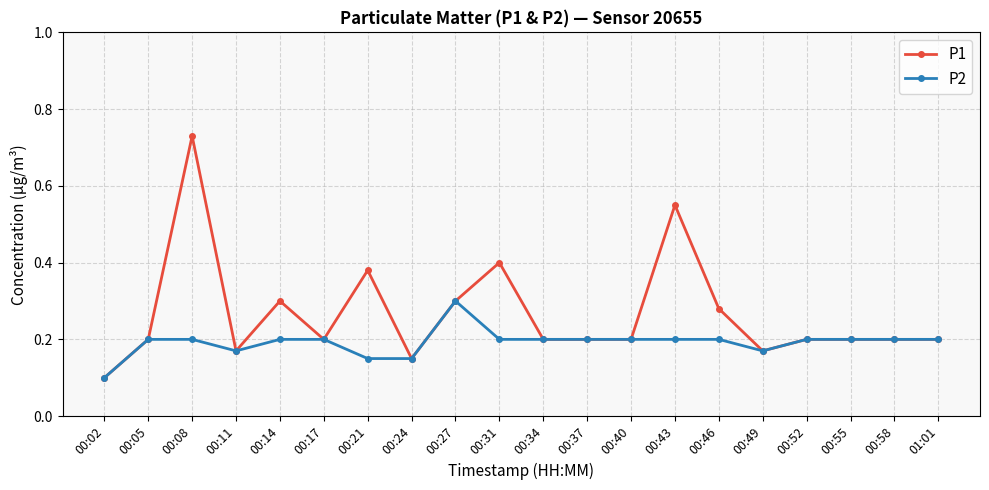

Rank the series by their average value, from highest to lowest.

P1, P2